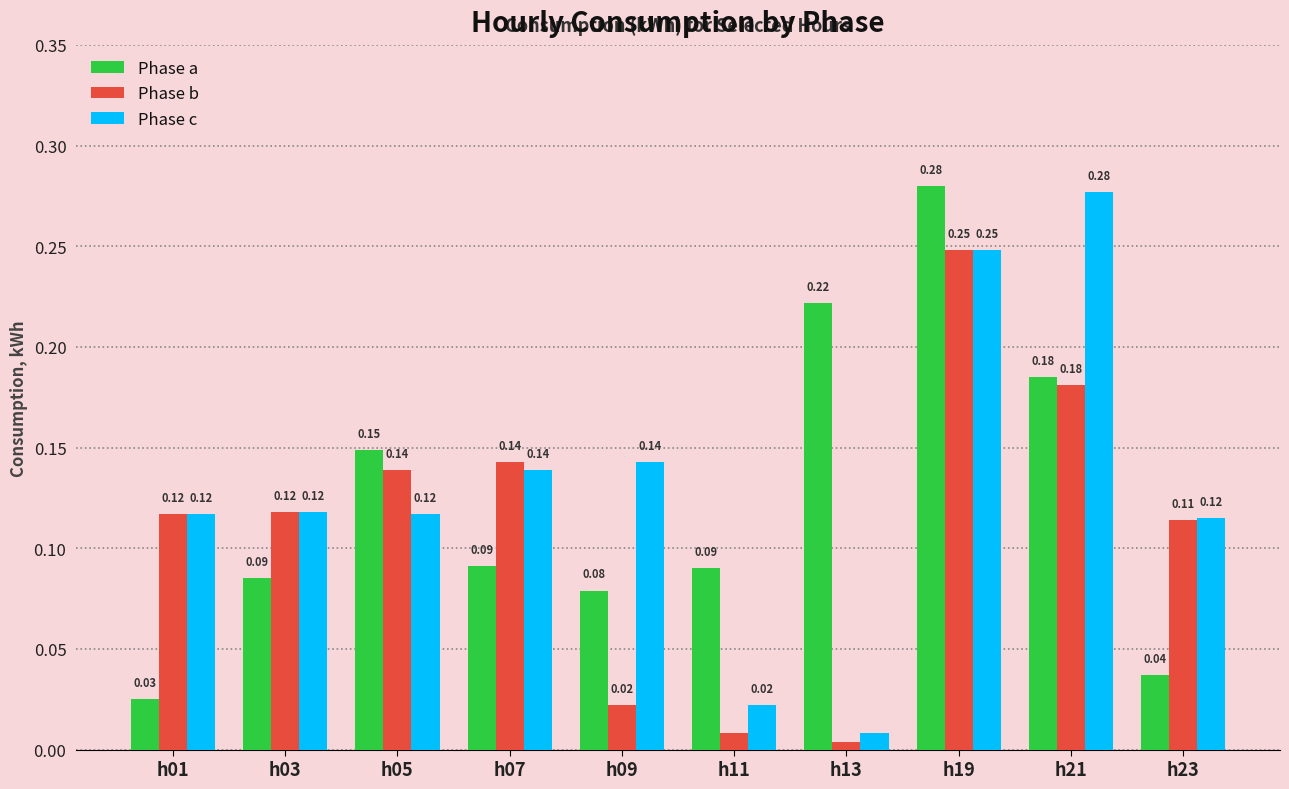

What are all the series names shown in the legend?

Phase a, Phase b, Phase c